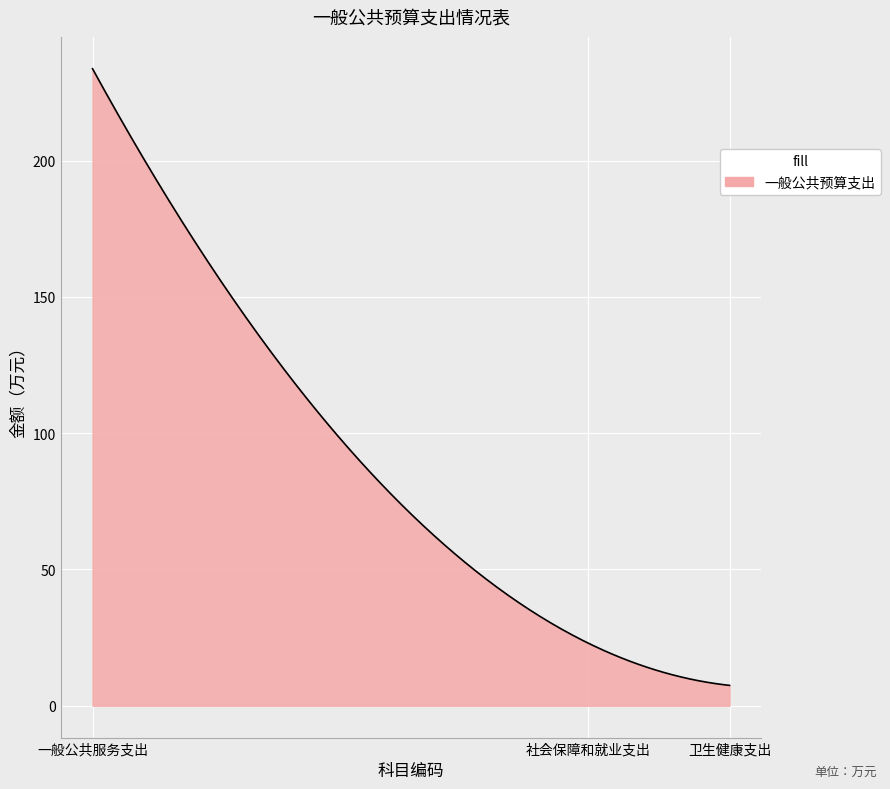

What is the difference between the maximum and minimum values?

226.3